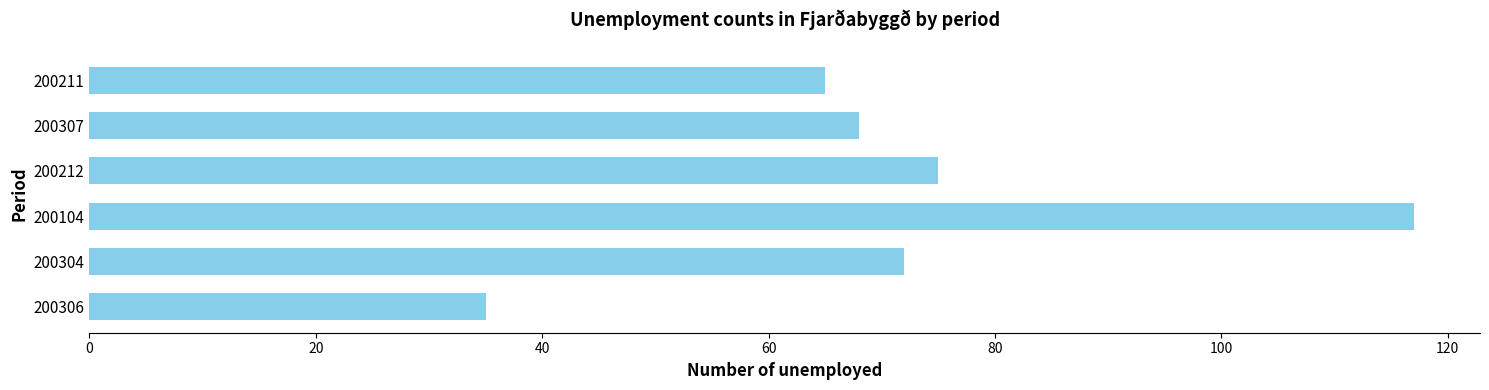

Is it true that the value at 200306 is 35?

True